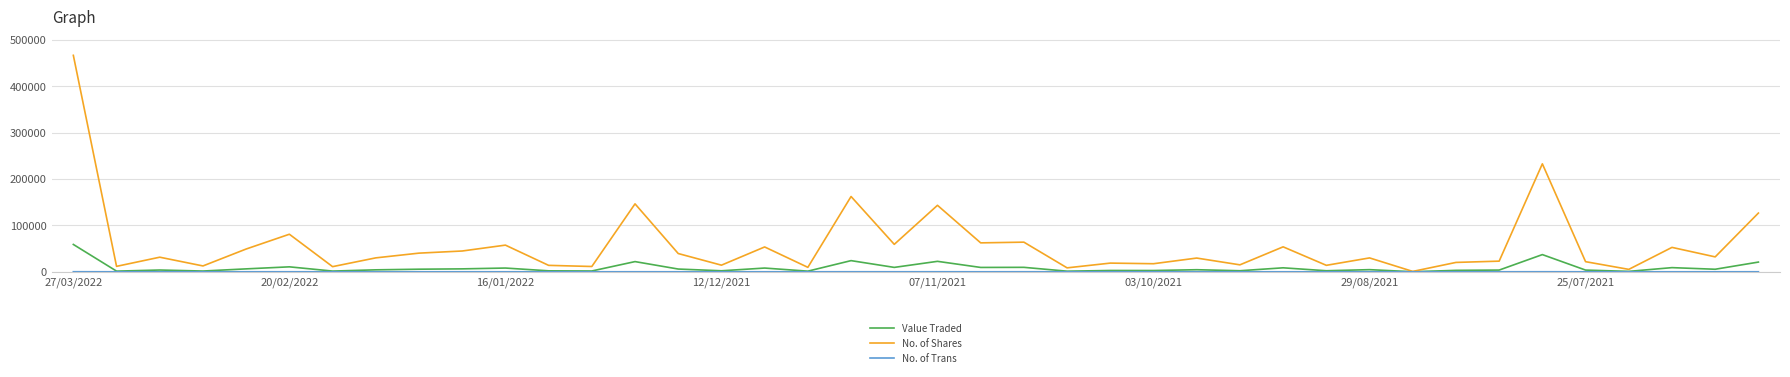

Which series has the largest range (max minus min)?

No. of Shares